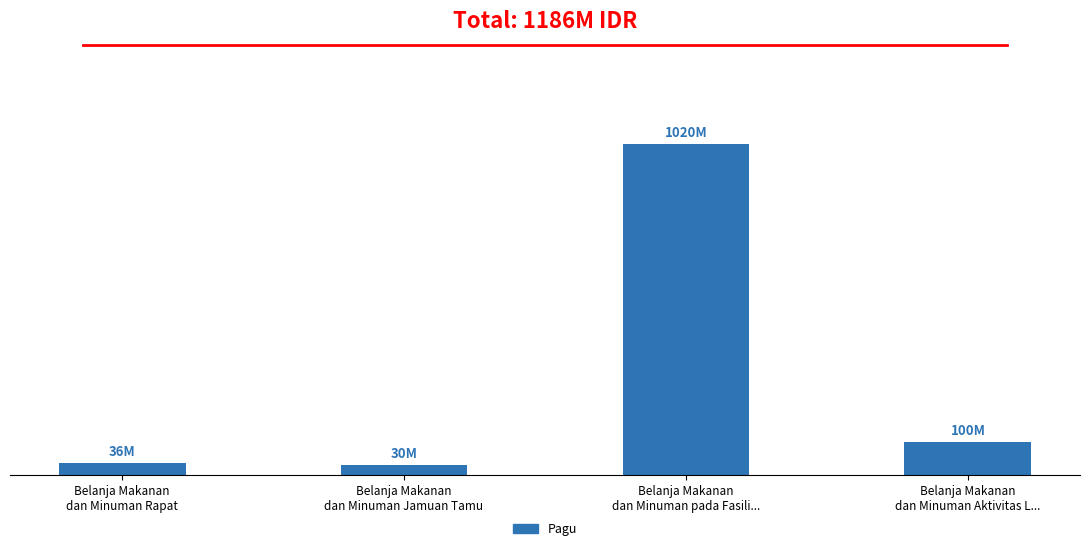

Is it true that the value at Belanja Makanan
dan Minuman Jamuan Tamu is 30000000?

True